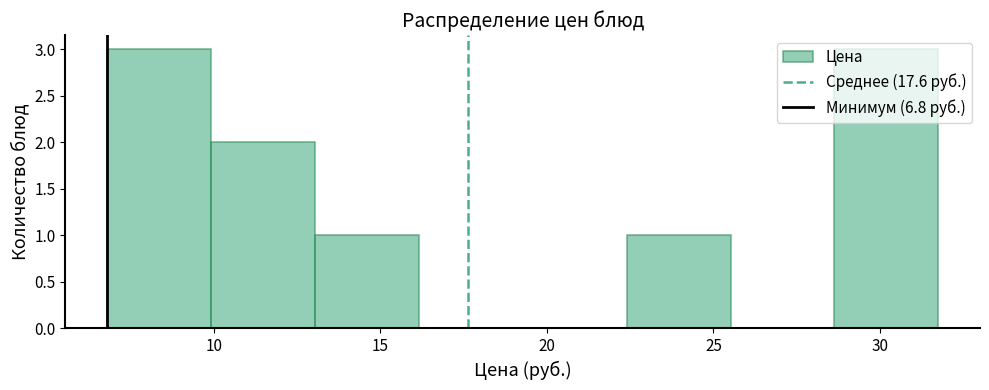

What is the height of the bar covering 22.5 to 25.5 on the x-axis? Neither the bar edges nor the heights are printed on the chart, so give them approximately, as read against the axes.

1